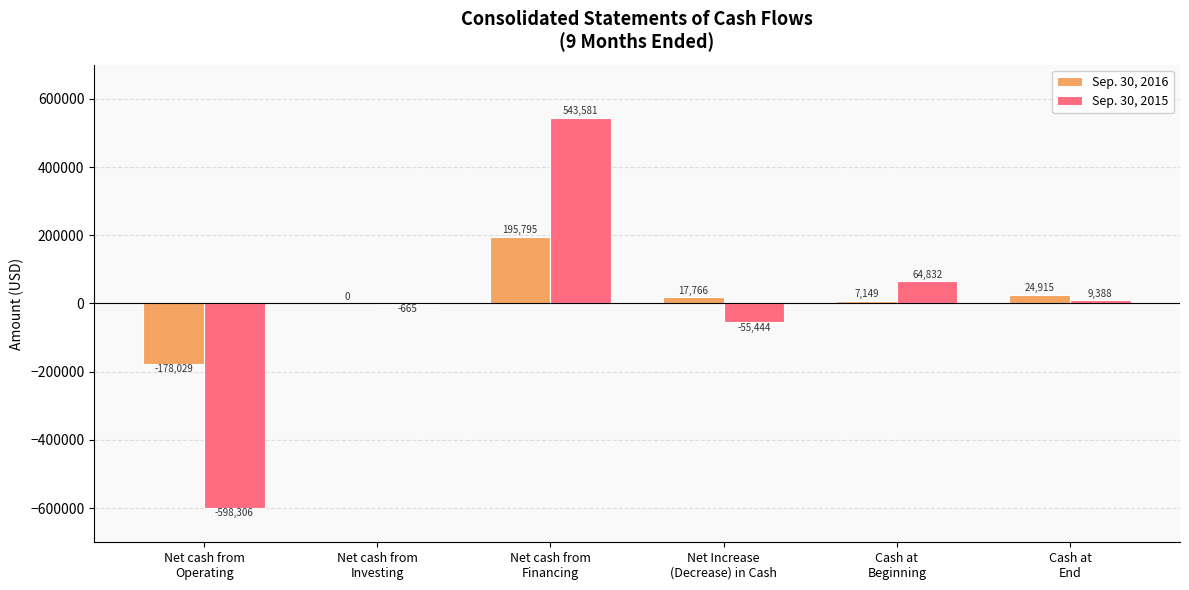

What is the highest value of the Sep. 30, 2015 series?

543581